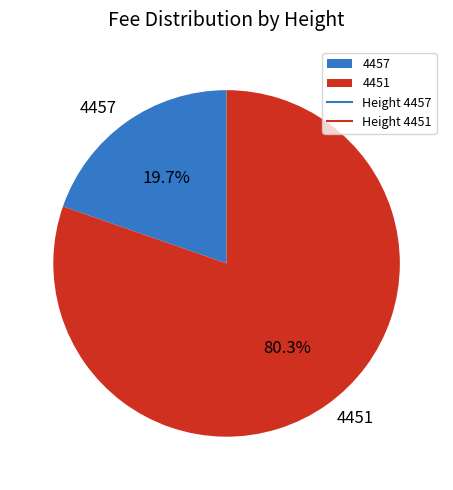

To the nearest percent, what is the combined percentage of 4451 and 4457?

100%